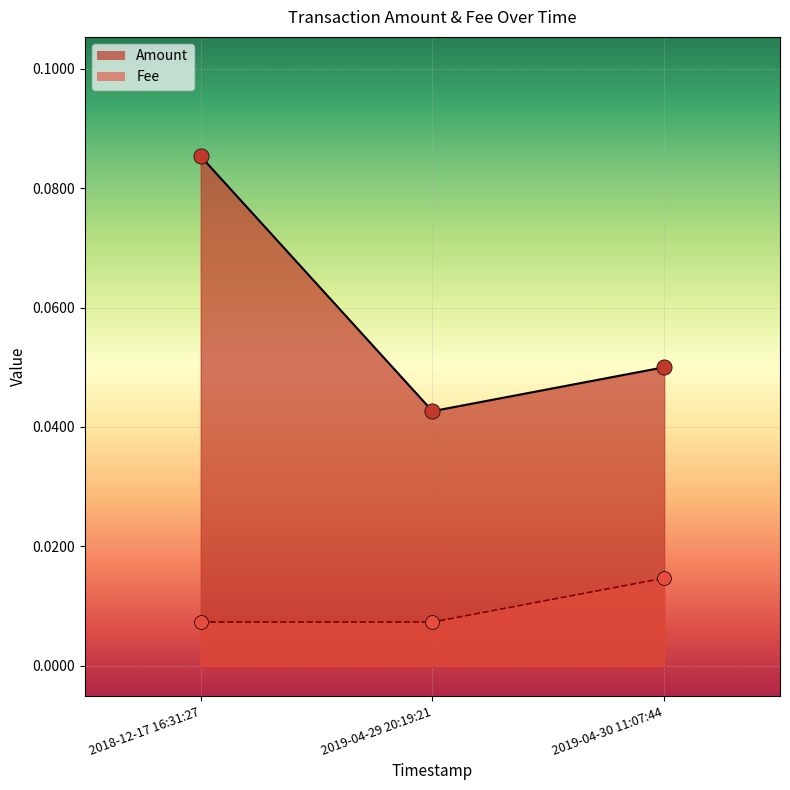

Which series has the largest Y range (max minus min)?

Amount